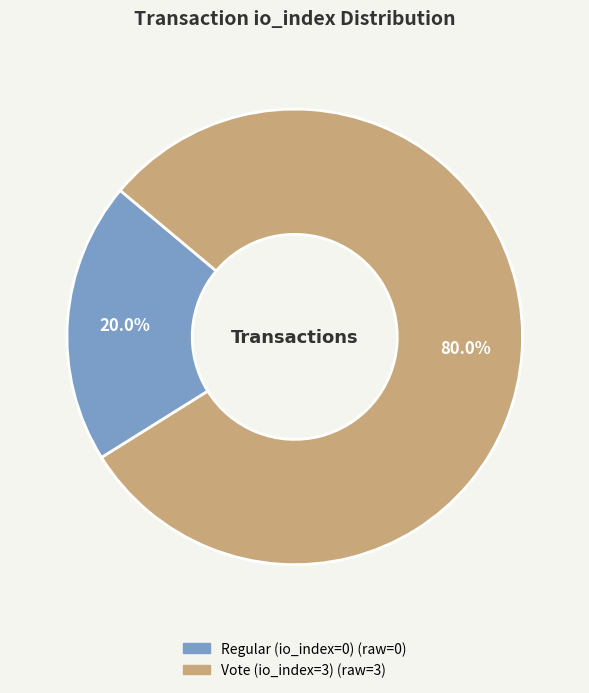

True or false: Regular (io_index=0) accounts for 1% of the total.

False